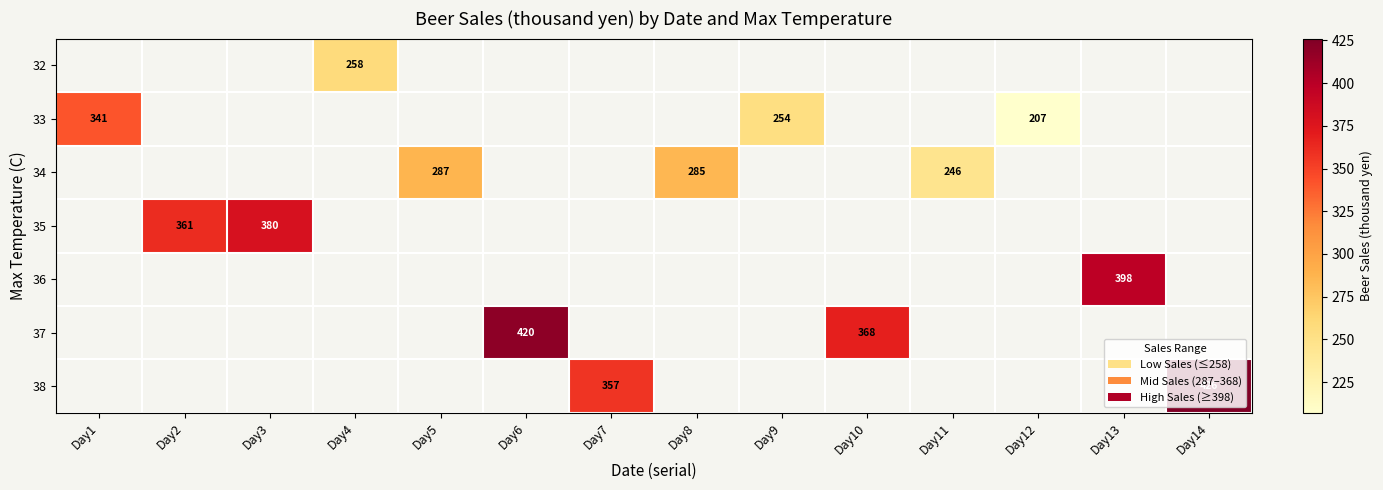

How many categories are shown in the chart?

14